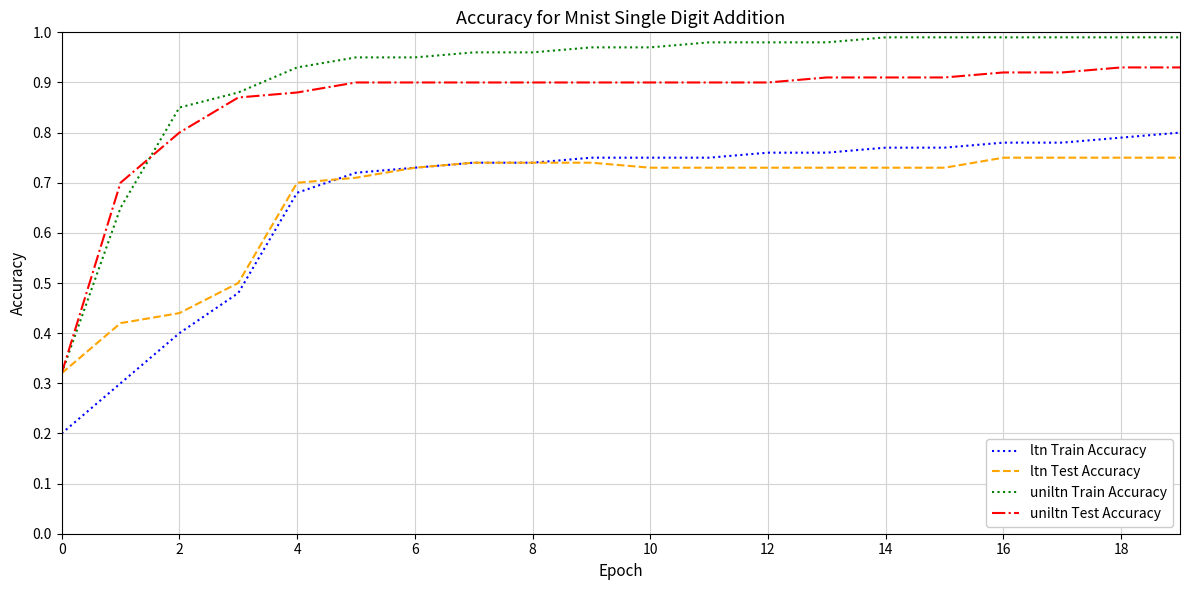

How many lines are shown in the chart?

4